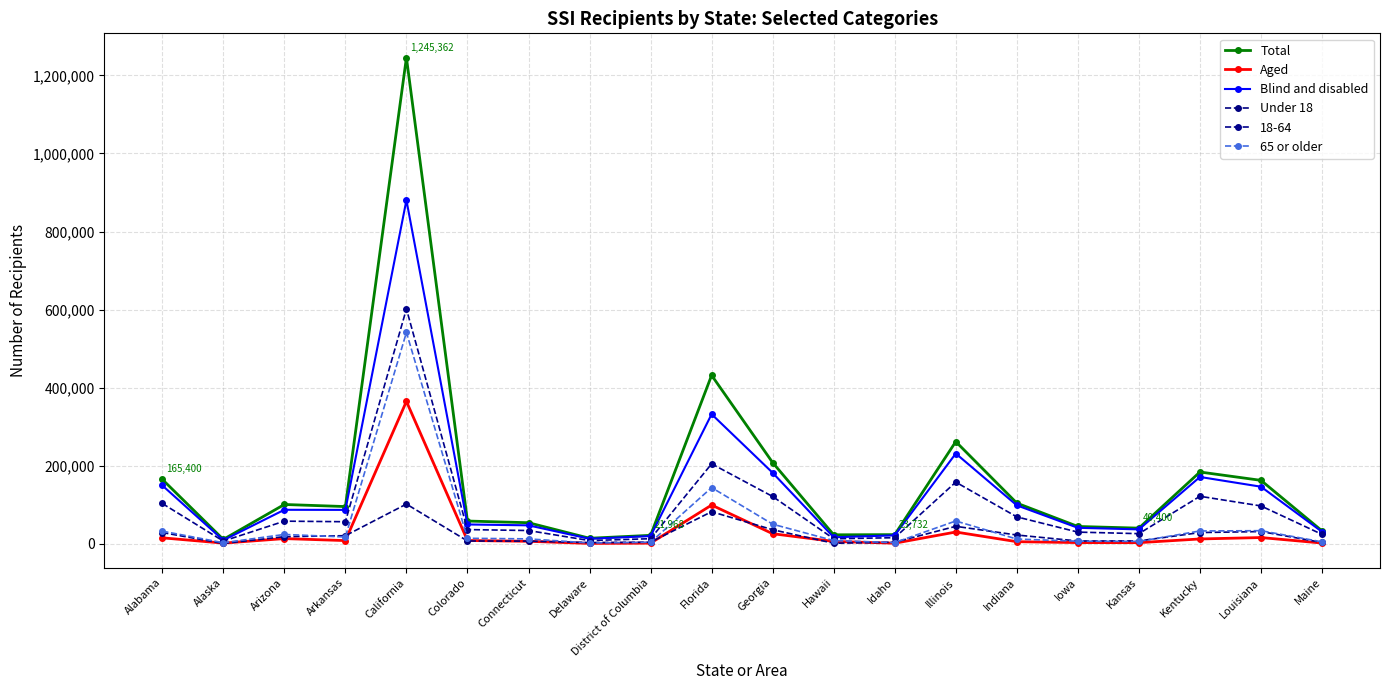

What is the total value across all series at Hawaii?

69984